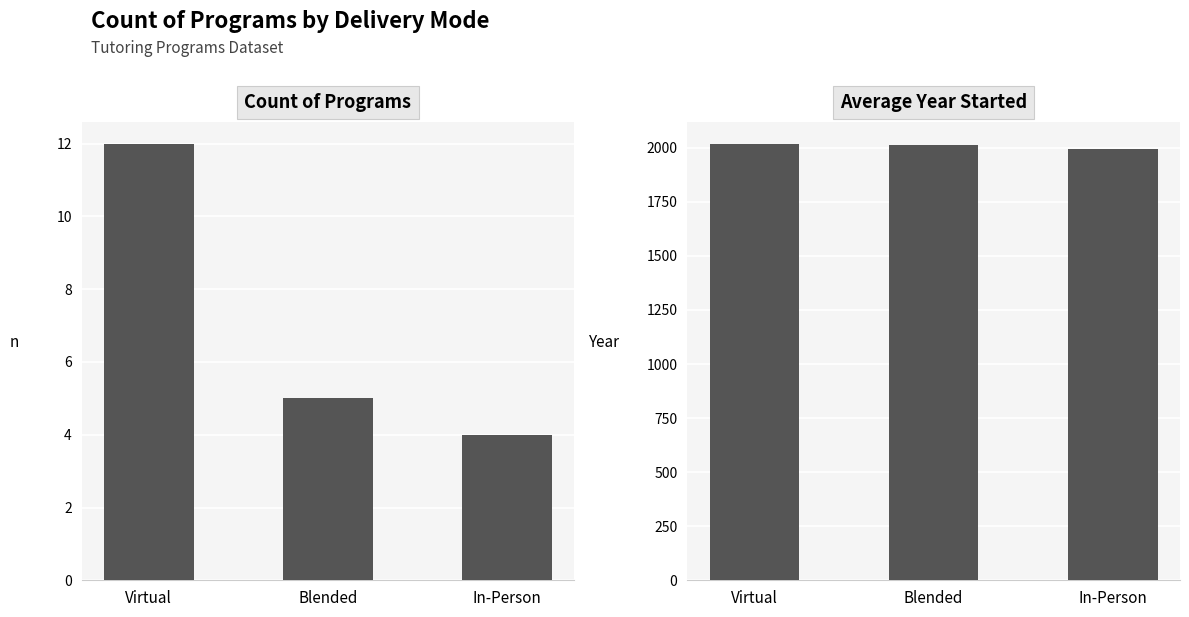

Is it true that Count of Programs equals 5 at Blended?

True